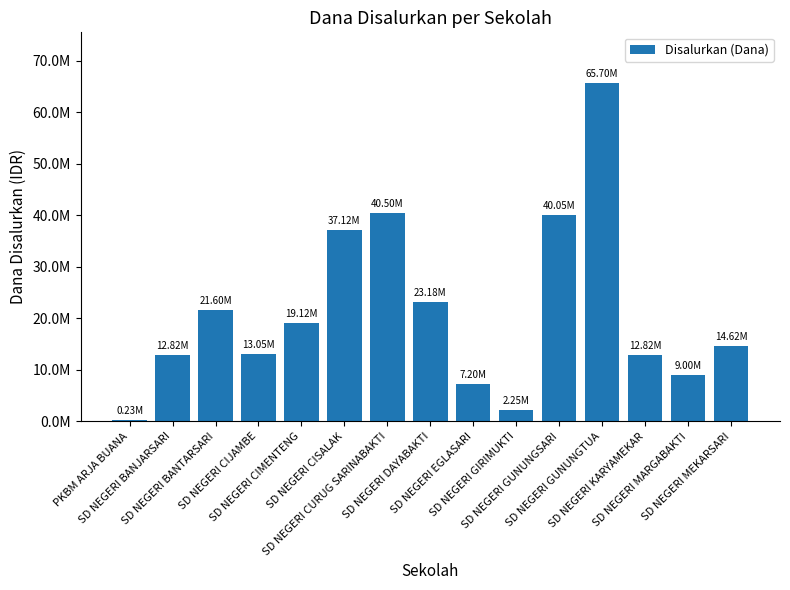

Where does the data first go above 14625000?

SD NEGERI BANTARSARI